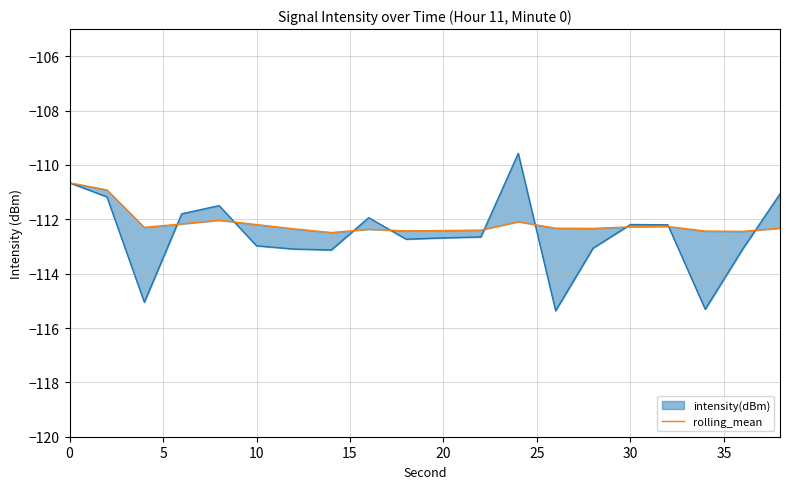

What value does the data have at 19?

-112.3